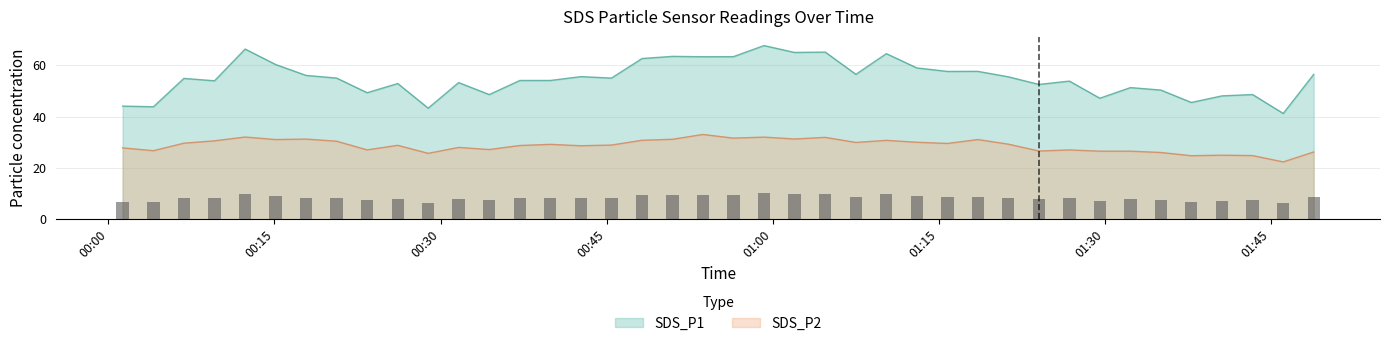

What is the minimum value for SDS_P1?

41.2